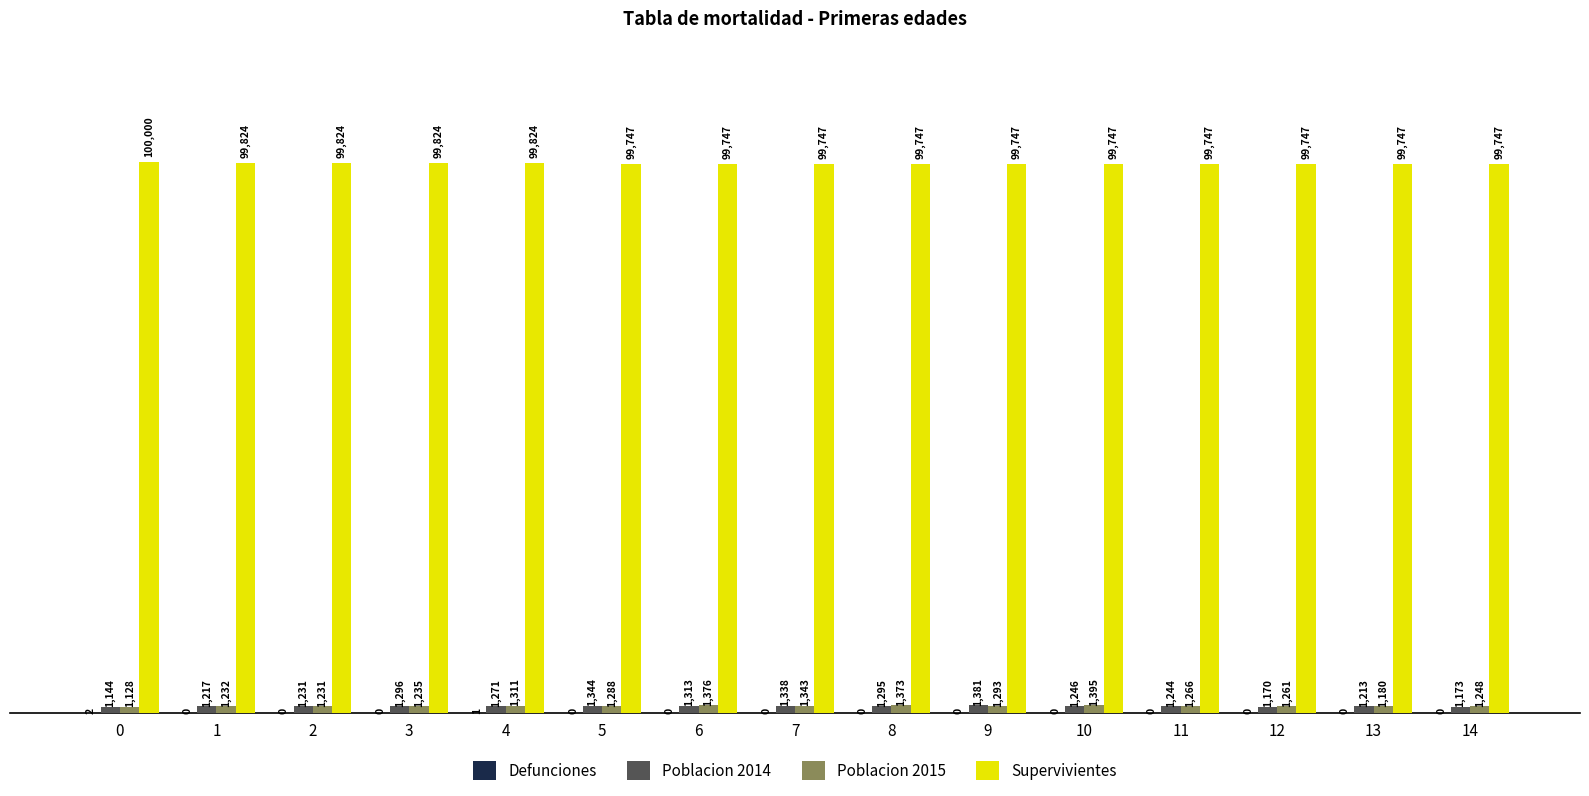

What is the average value of the Poblacion 2015 series?

1277